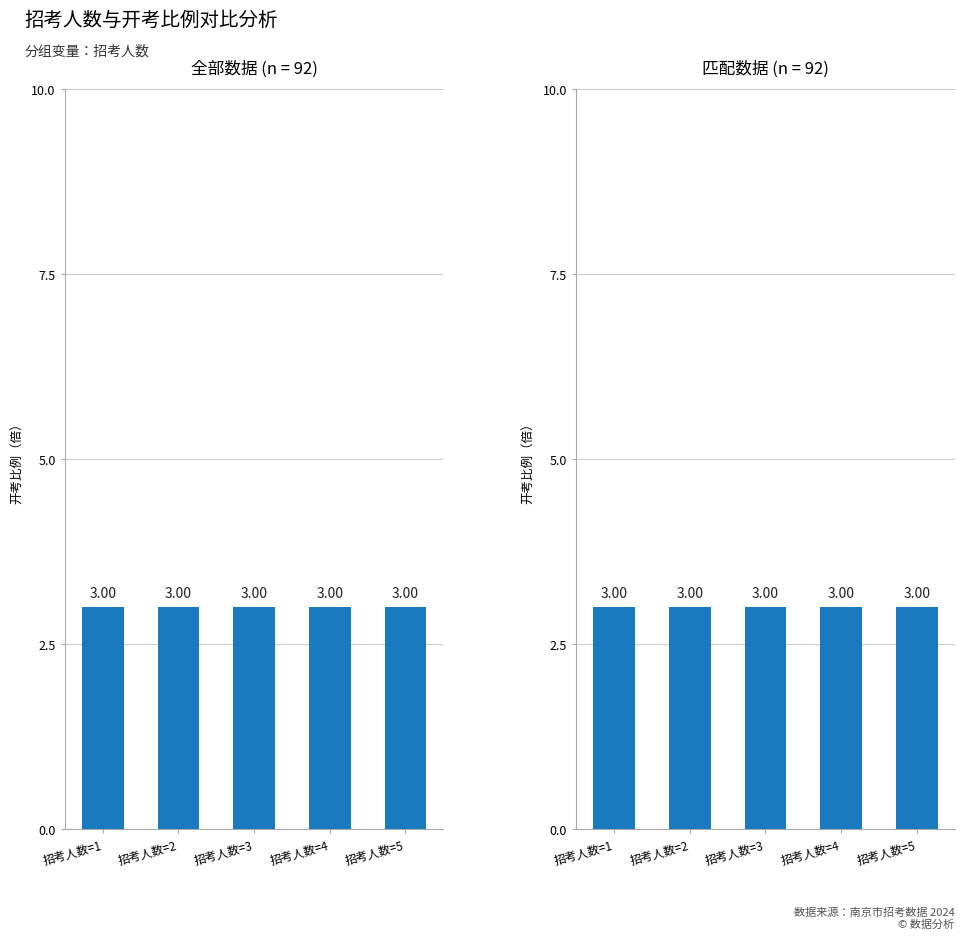

Which has a higher value, 6 or 5?

5